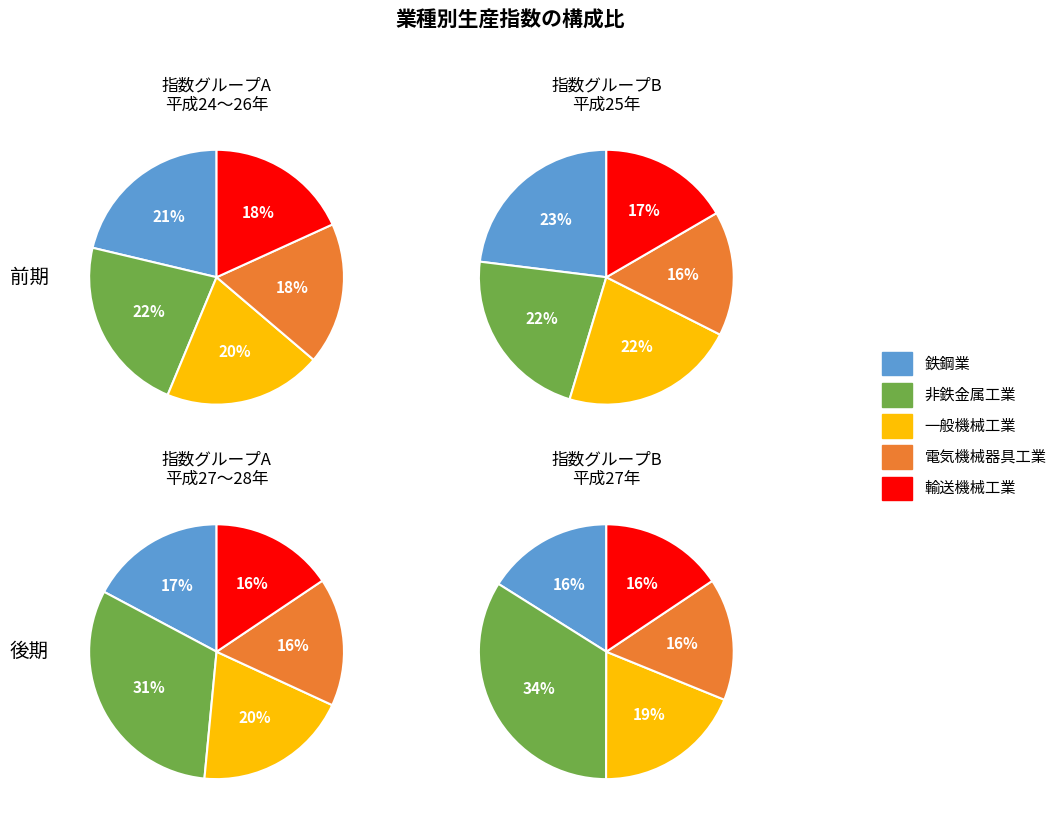

Between 27年 and 28年, which series saw the biggest shift?

非鉄金属工業